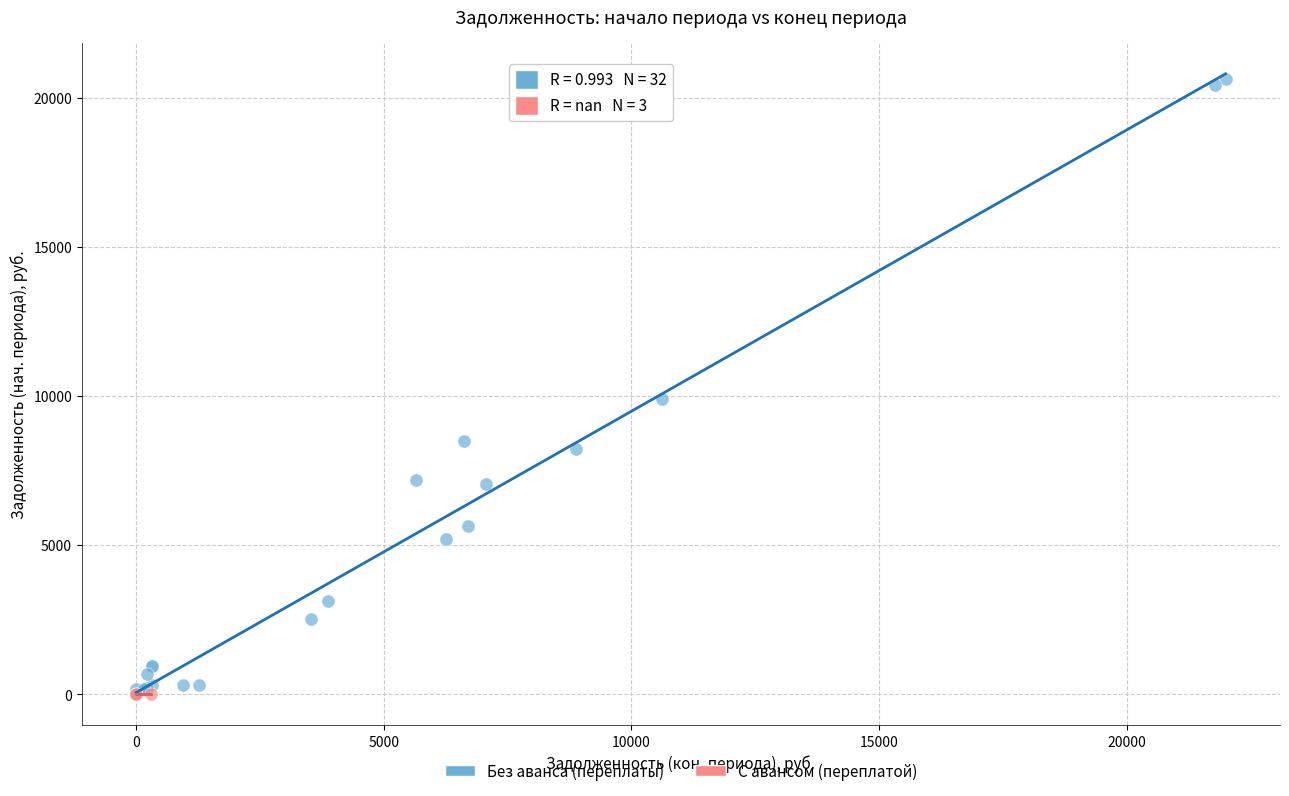

What are all the series names shown in the legend?

Без аванса (переплаты), С авансом (переплатой)